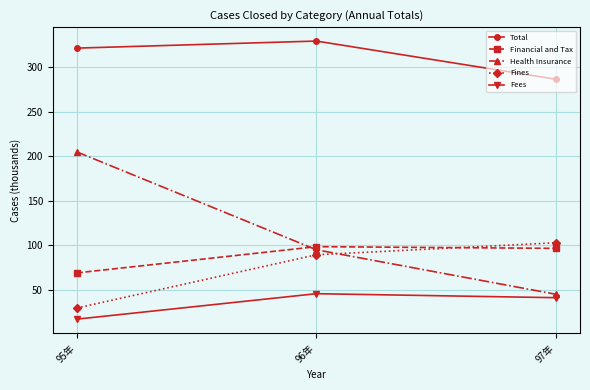

What is the value of the Total point at the 3rd from the left?

286.4